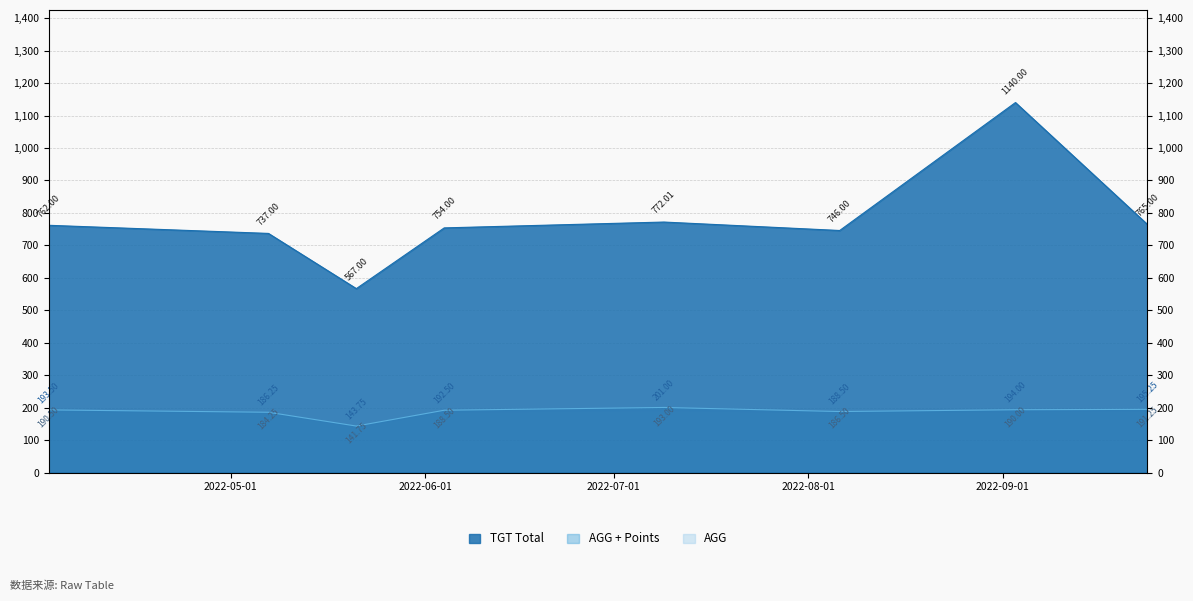

In TGT Total, how many points are lower than both neighbors (excluding endpoints)?

2